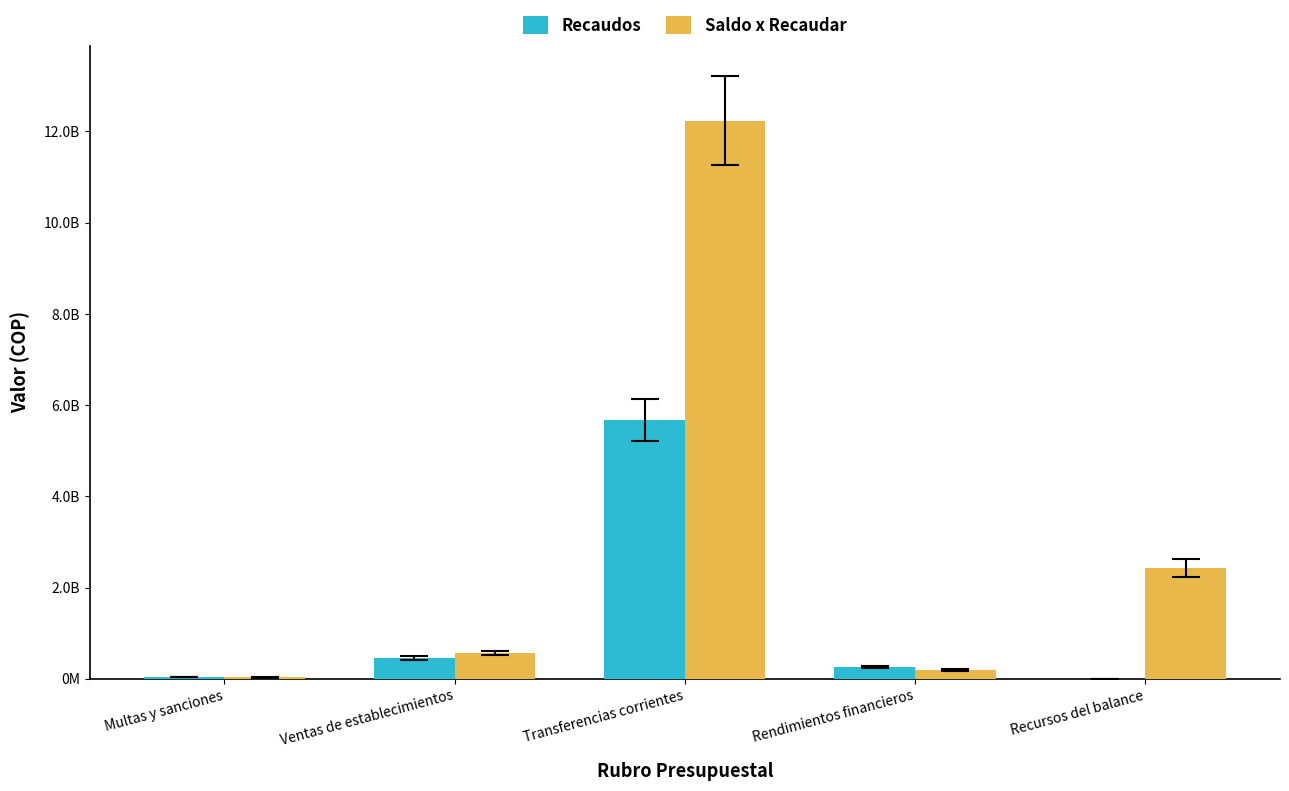

What is the total value across all series at Ventas de establecimientos?

1020000000.0